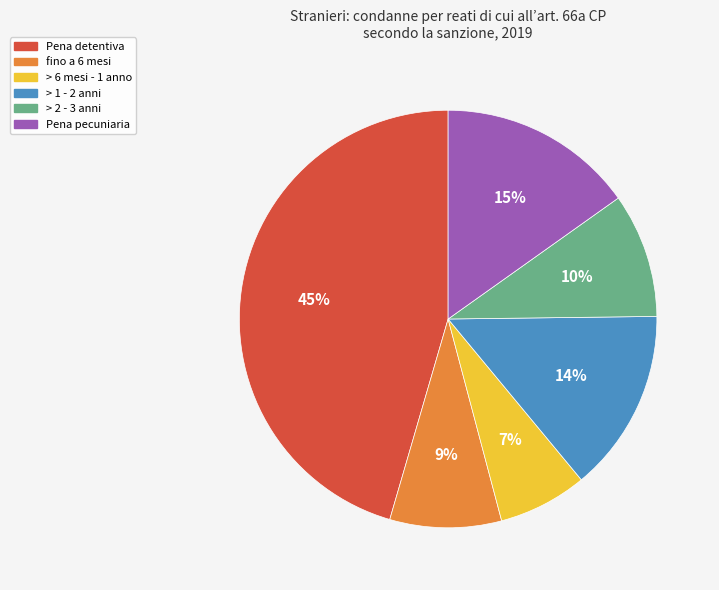

How many slices are in this pie chart?

6